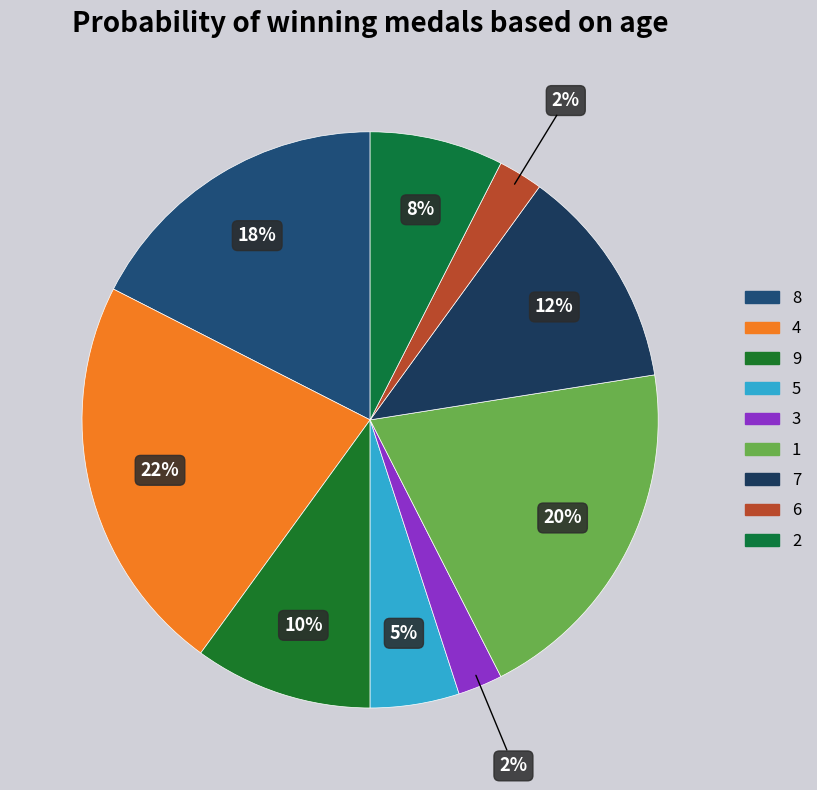

True or false: 1 accounts for 8% of the total.

False